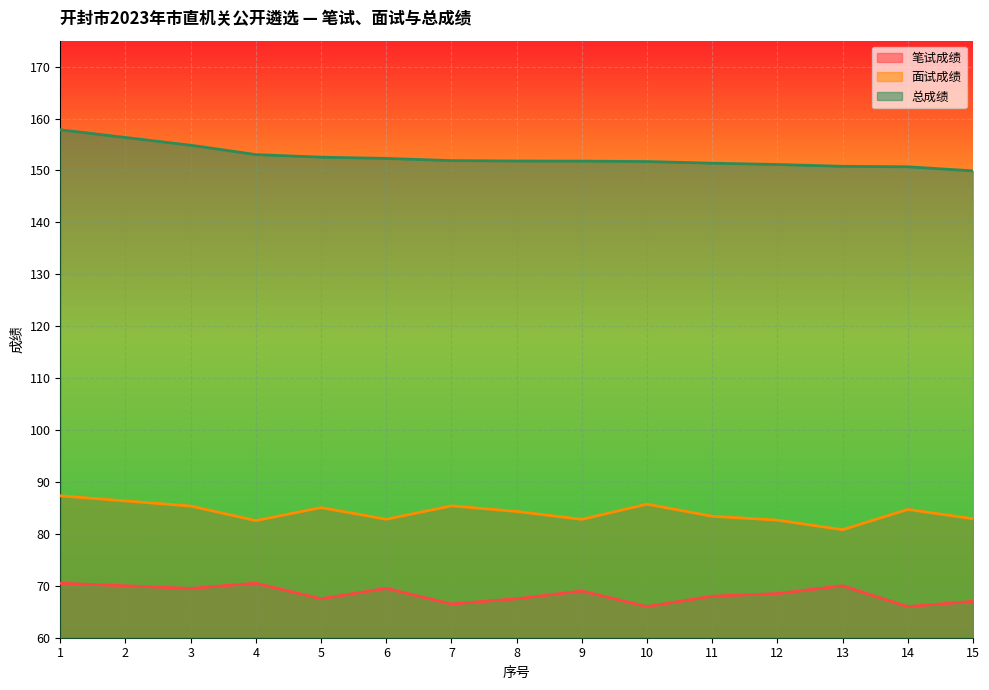

What is the total value across all series at 1?

315.7